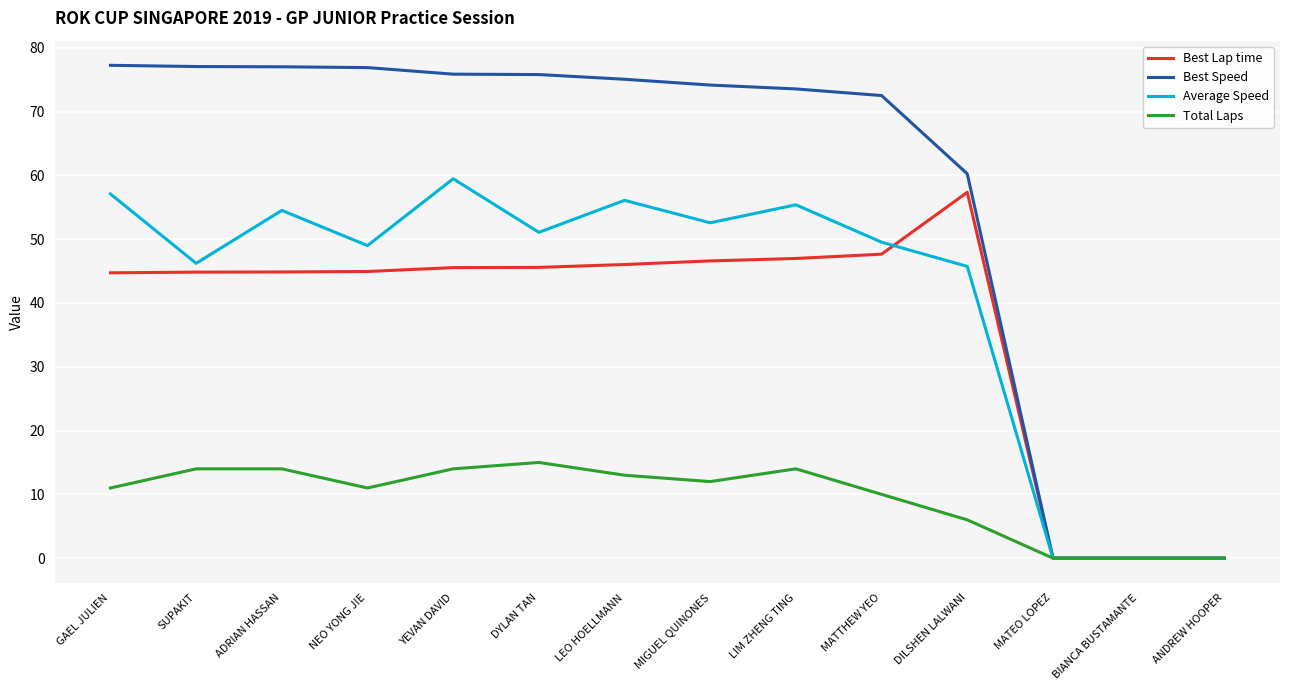

True or false: Best Lap time and Average Speed cross at least once.

True